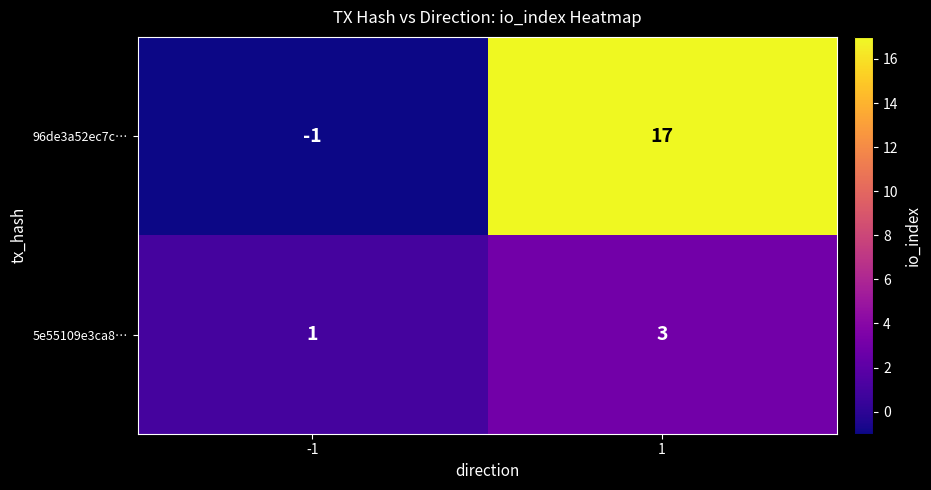

What is the difference between the maximum and minimum values in the 96de3a52ec7c… series?

18